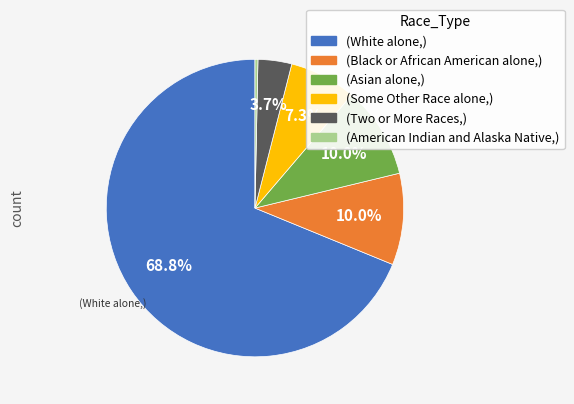

Does any single category account for the majority?

Yes